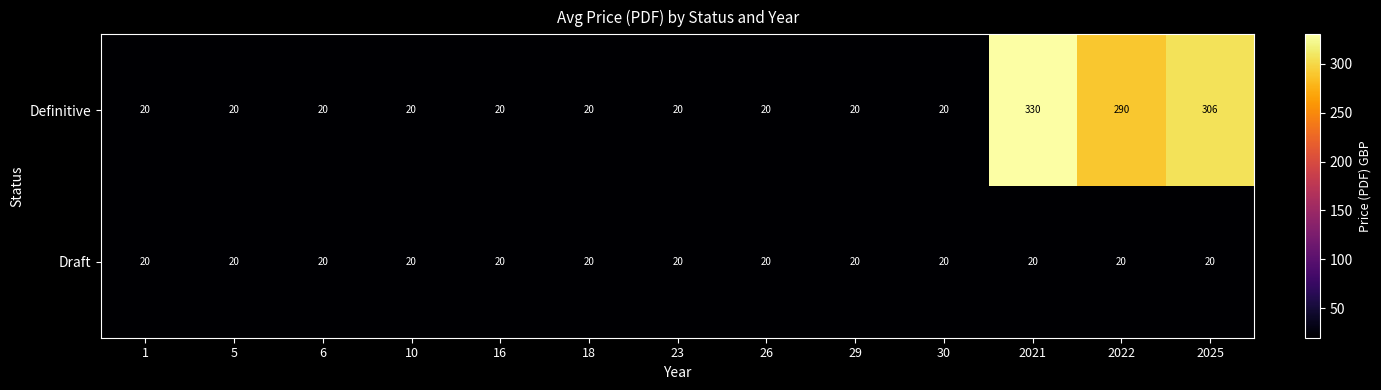

Which series has the widest spread of values?

Definitive